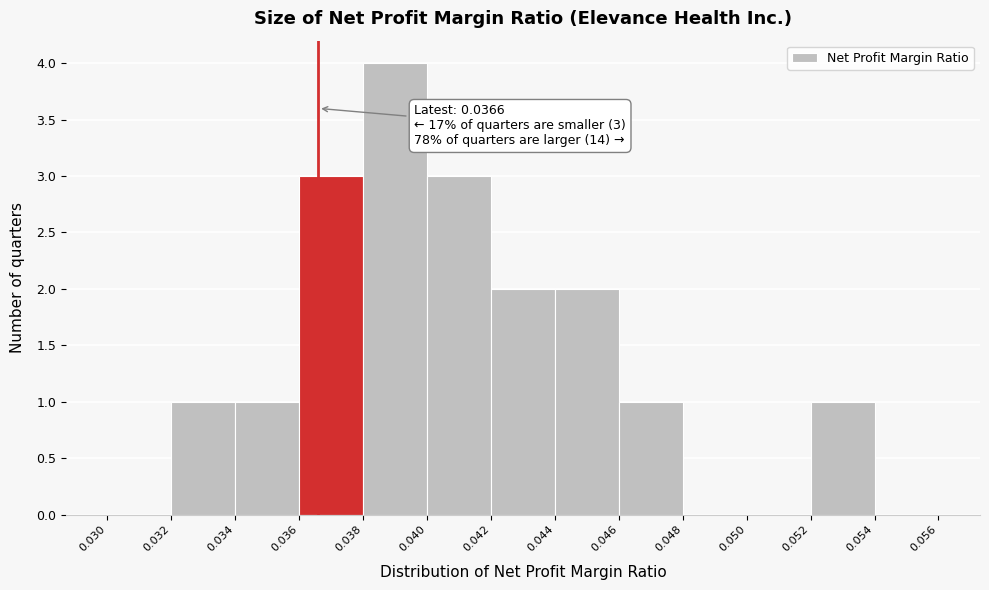

Over which range of the x-axis is the bar tallest?

0.038 to 0.040